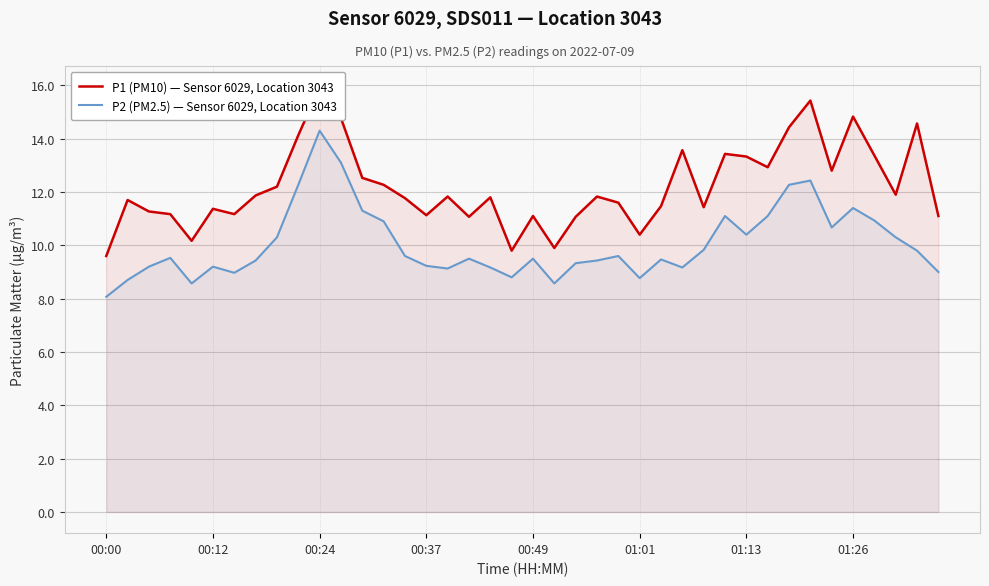

At which label does P2 (PM2.5) — Sensor 6029, Location 3043 reach its peak?

00:24